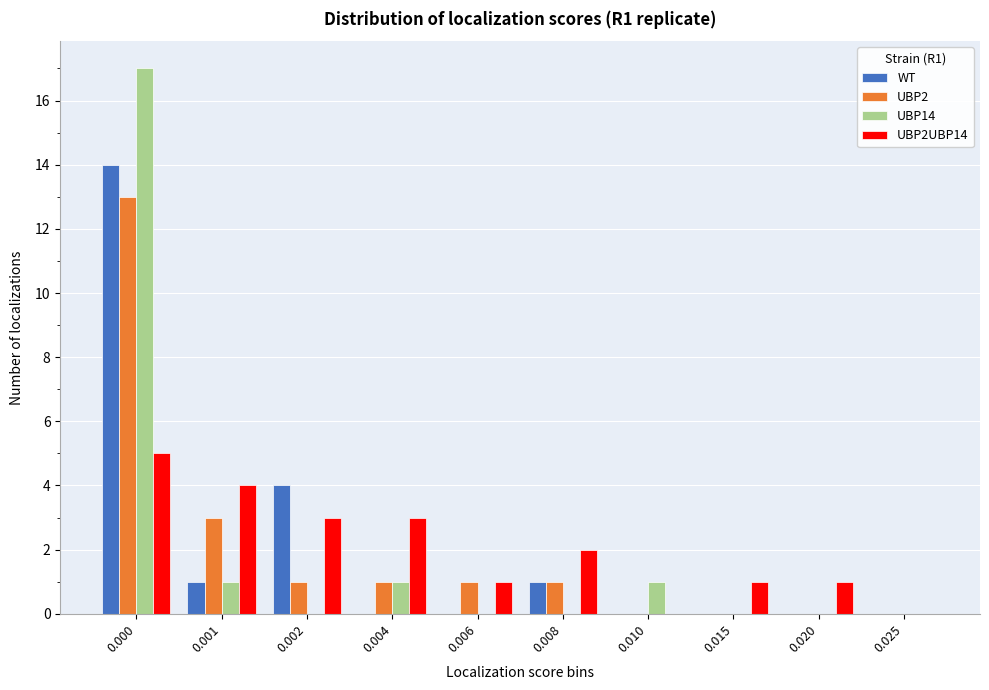

The UBP2 series shows 8 at 0.000. True or false?

False